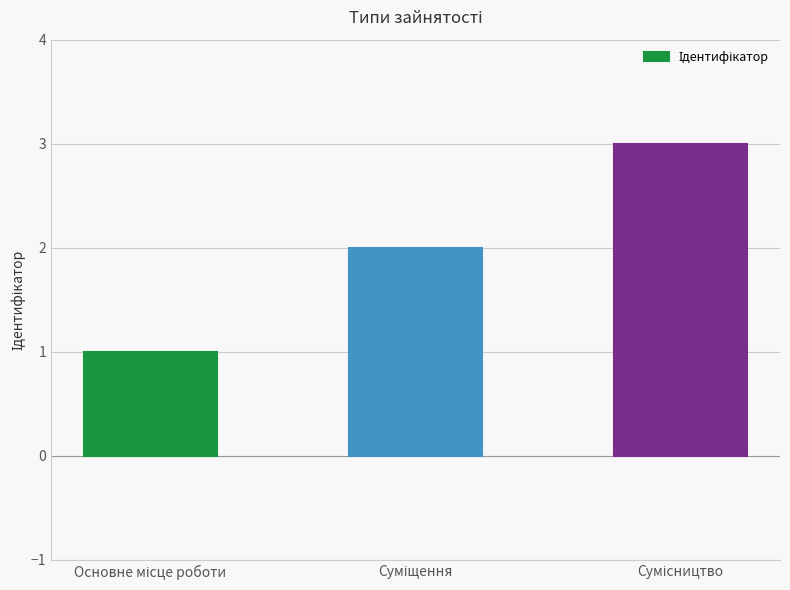

Are the bars horizontal?

No